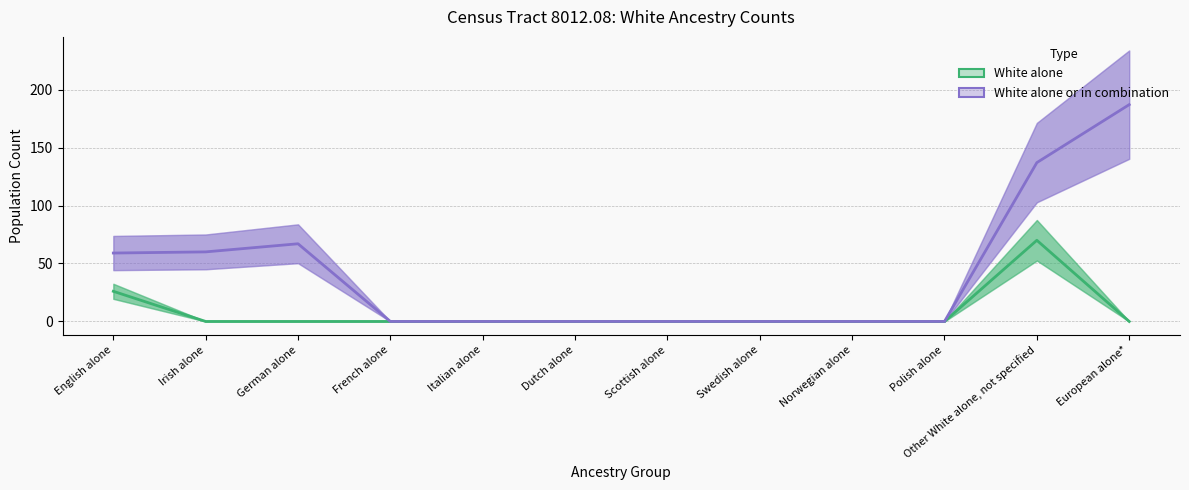

The value of White alone or in combination at Dutch alone is -64. True or false?

False